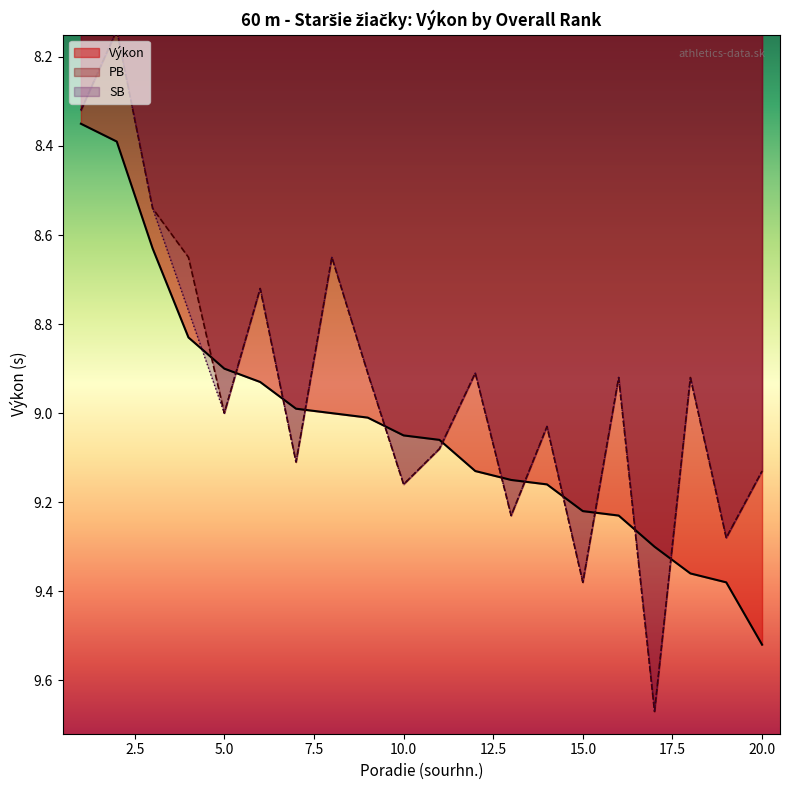

What is the value of the PB point at the 2nd from the left?

8.1